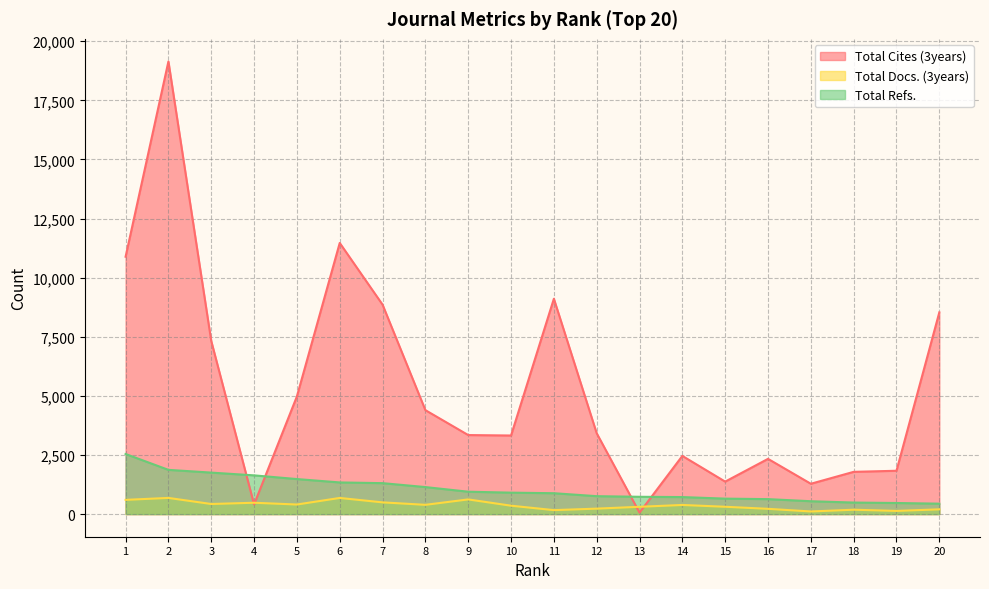

Where is the first local minimum for Total Cites (3years)?

4